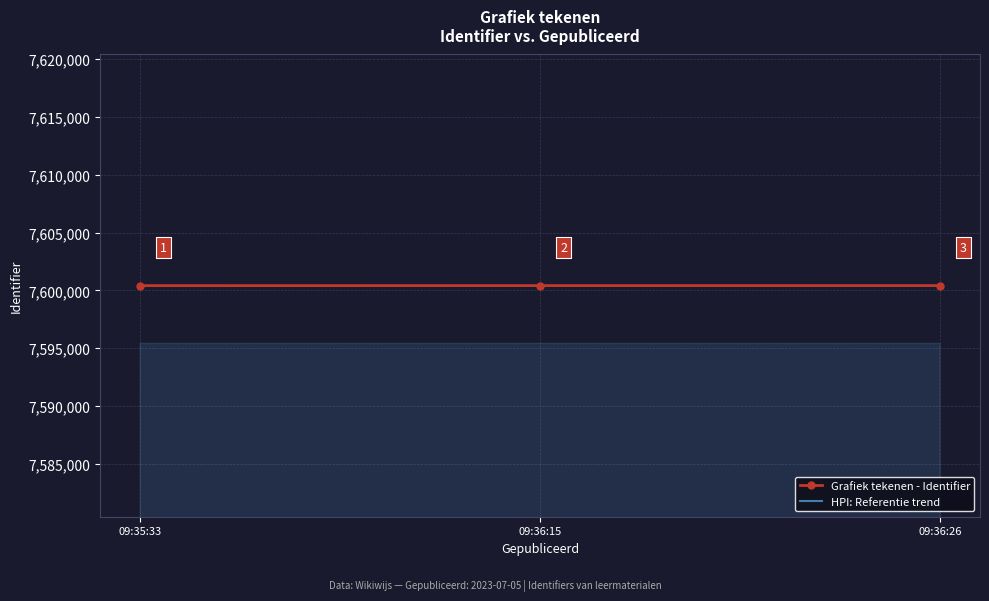

What are all the series names shown in the legend?

Grafiek tekenen - Identifier, HPI: Referentie trend